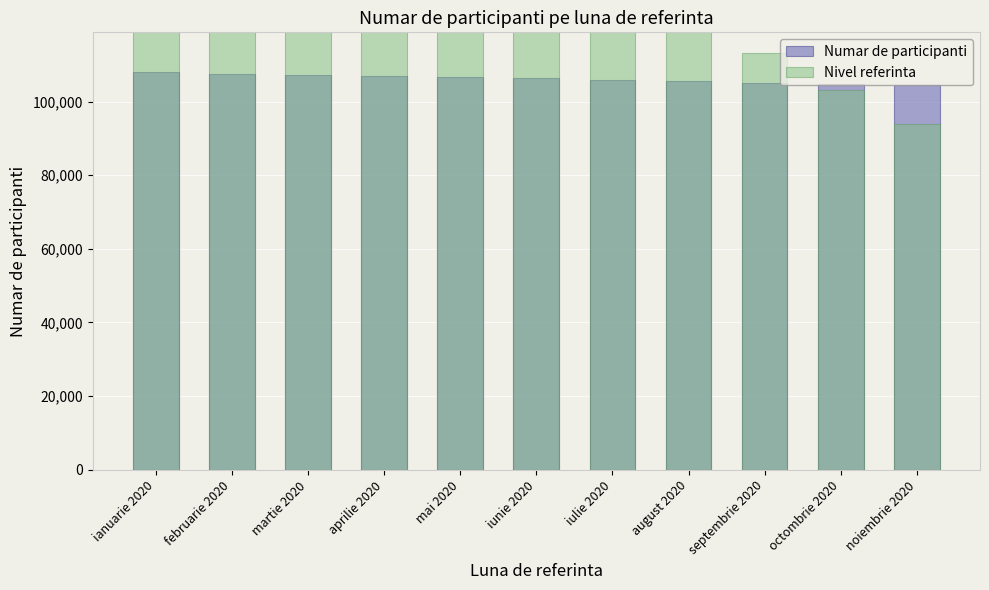

Between ianuarie 2020 and octombrie 2020, which is larger?

ianuarie 2020